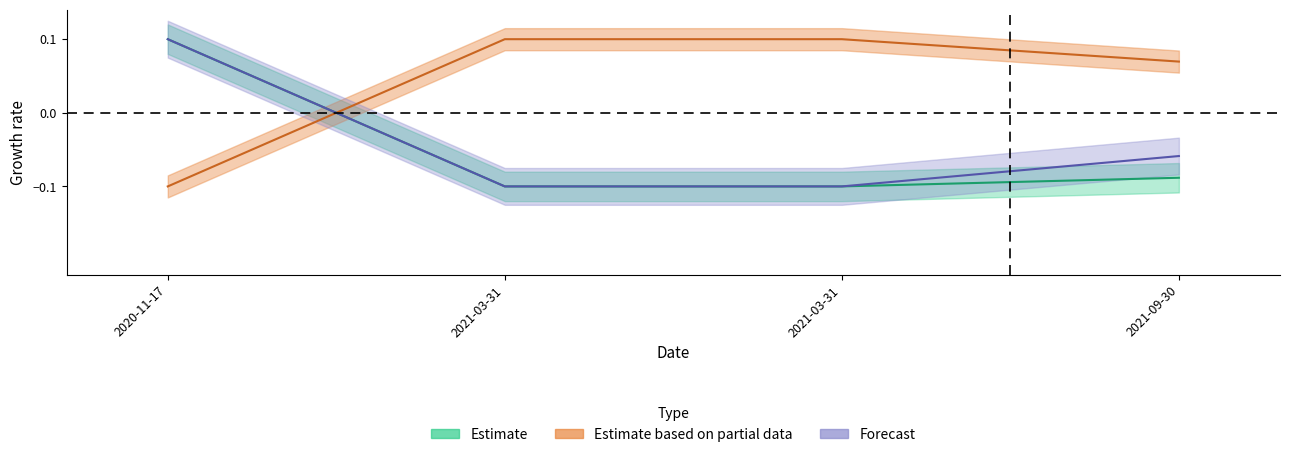

Is the value of transactionShares at 2021-03-31 greater than the value of transactionValue at 2021-03-31?

No